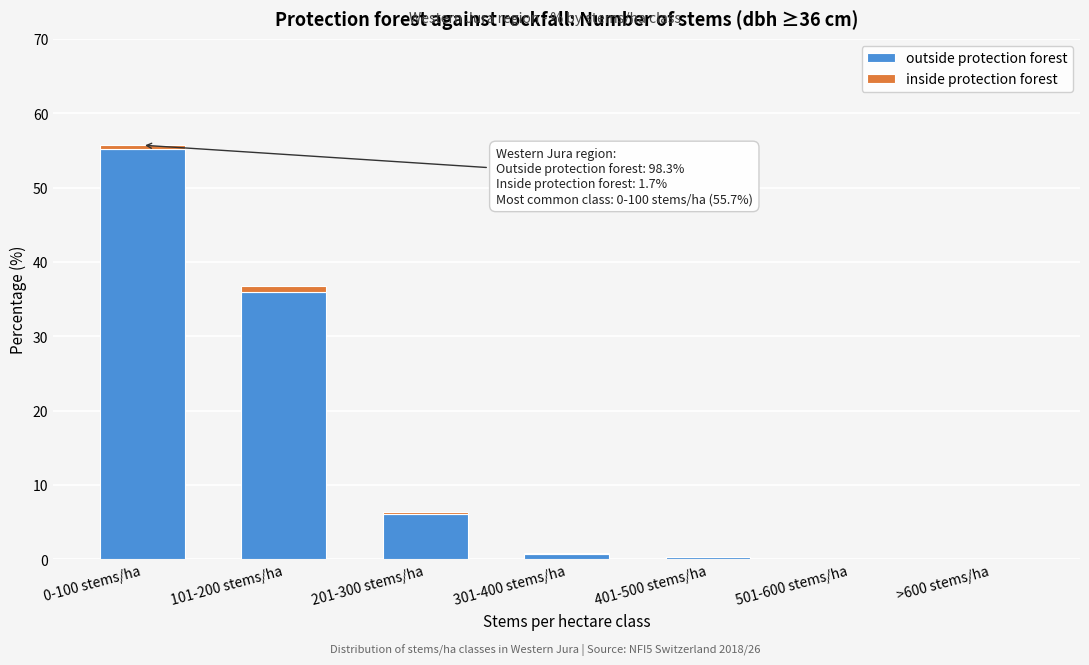

Reading left to right, what are the values for outside protection forest?

0-100 stems/ha=55.2	101-200 stems/ha=36.0	201-300 stems/ha=6.1	301-400 stems/ha=0.7	401-500 stems/ha=0.3	501-600 stems/ha=0.0	>600 stems/ha=0.0